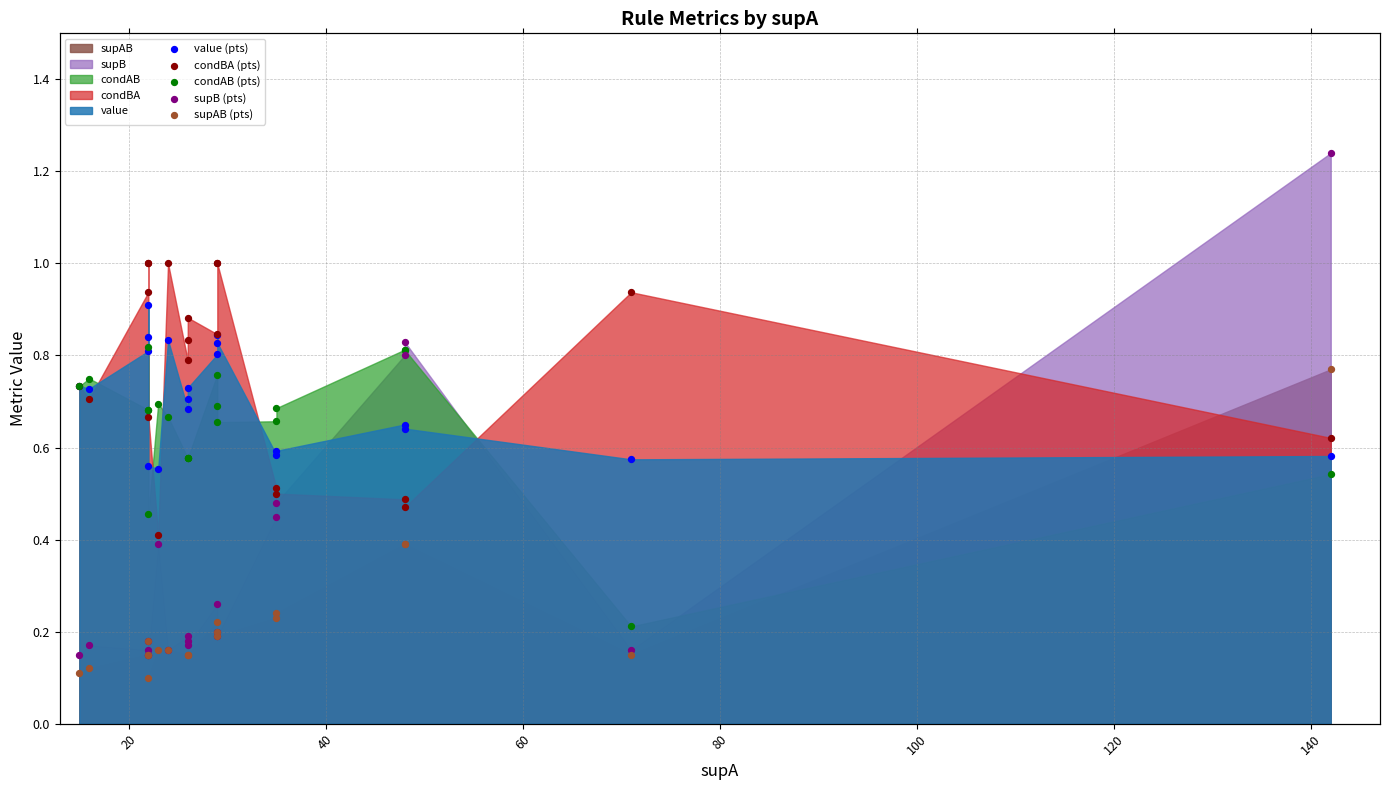

Which series contains the lowest Y value?

supAB (pts)